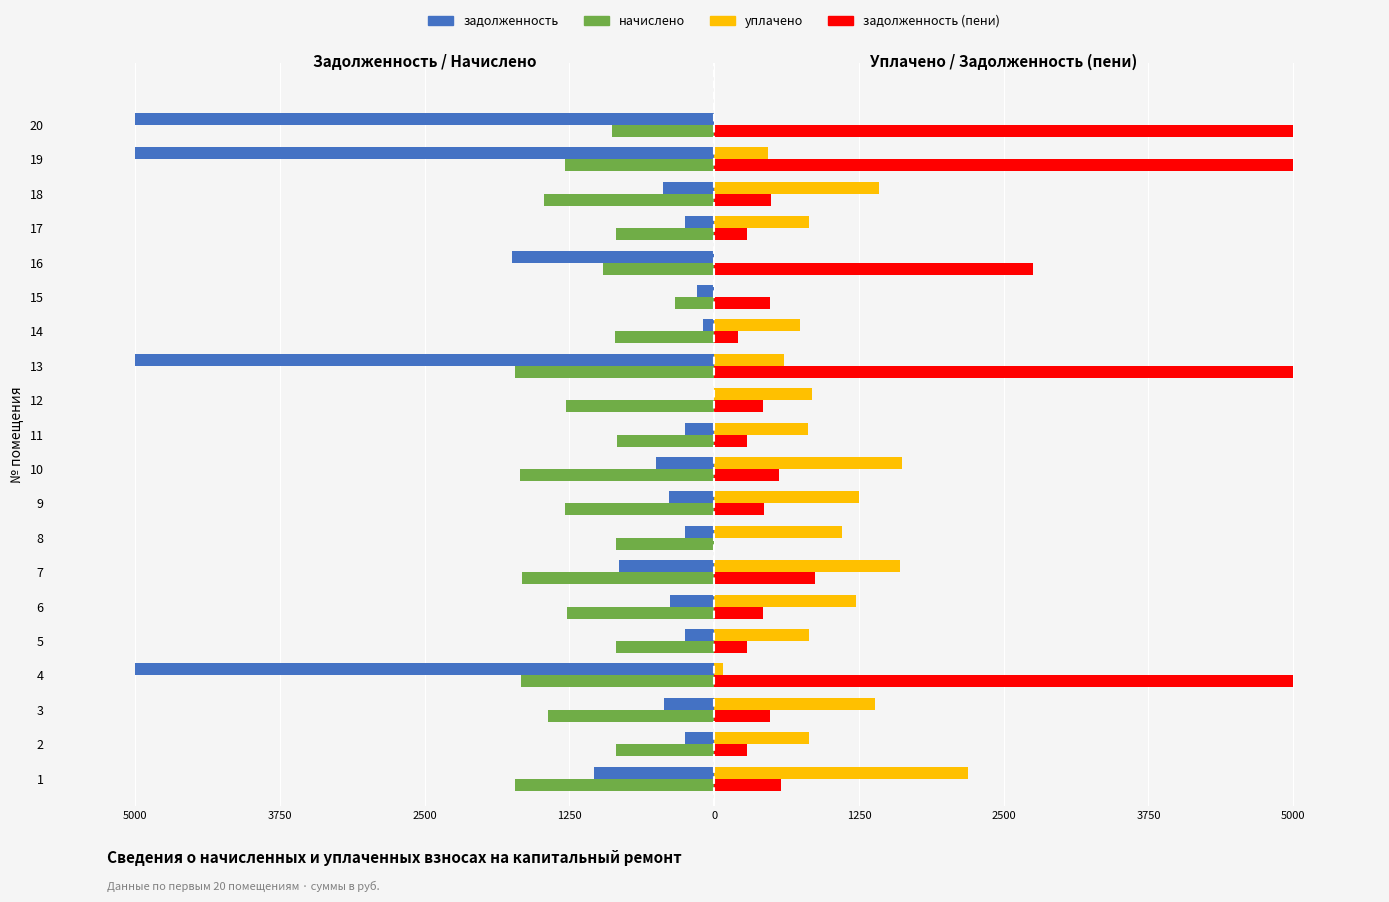

What are all the series names shown in the legend?

задолженность, начислено, уплачено, задолженность (пени)